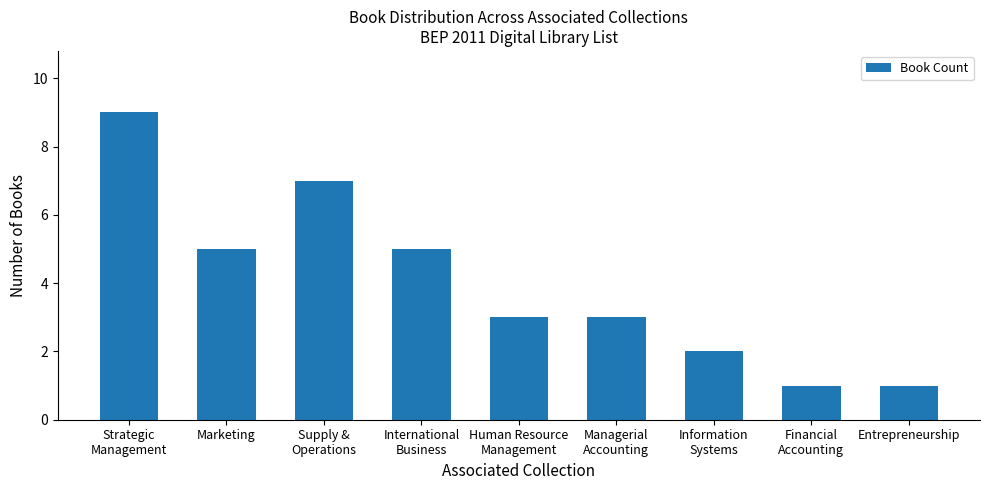

What is the greatest value displayed?

9